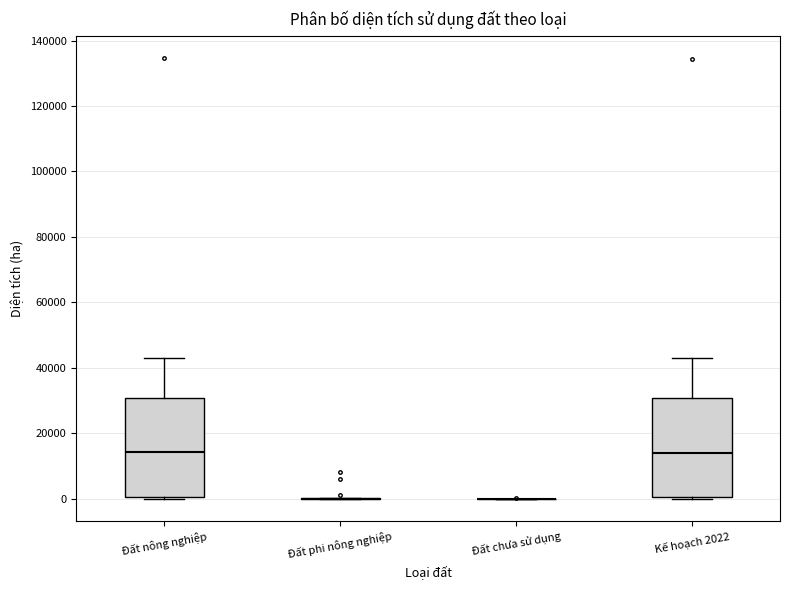

Reading left to right, transcribe this box plot: for each box, give where its median line is, the range the box spans, and where its two whiskers end, as read against the y-axis. The values are not printed on the chart, so give them approximately, as read against the axis.

Đất nông nghiệp: median 14000, box 0 to 30000, whiskers 0 to 44000
Đất phi nông nghiệp: box collapsed to a line at 0, whiskers 0 to 0
Đất chưa sử dụng: box collapsed to a line at 0, whiskers 0 to 0
Kế hoạch 2022: median 14000, box 0 to 30000, whiskers 0 to 44000